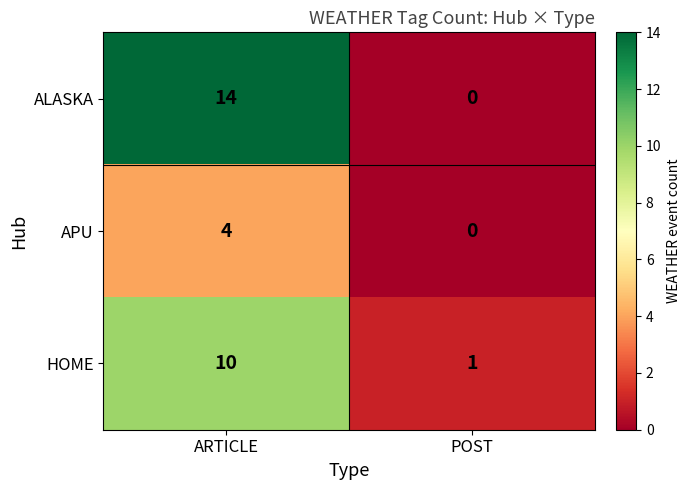

How many categories are shown in the chart?

2